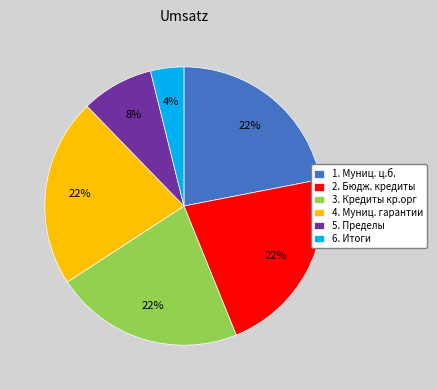

To the nearest percent, what is the difference between the largest and smallest slice percentages?

18%